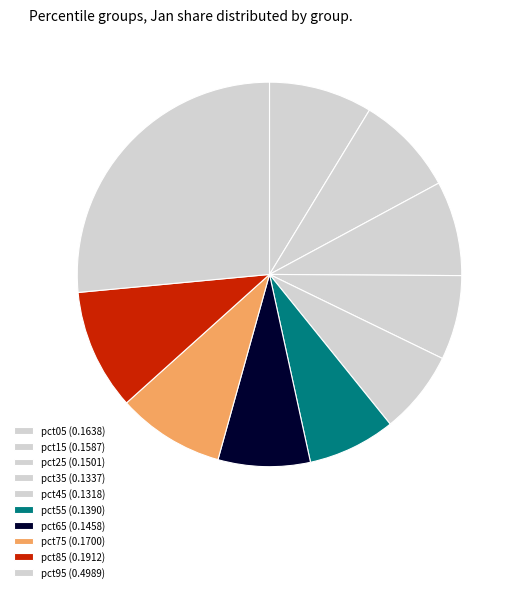

True or false: pct15 accounts for 8% of the total.

True